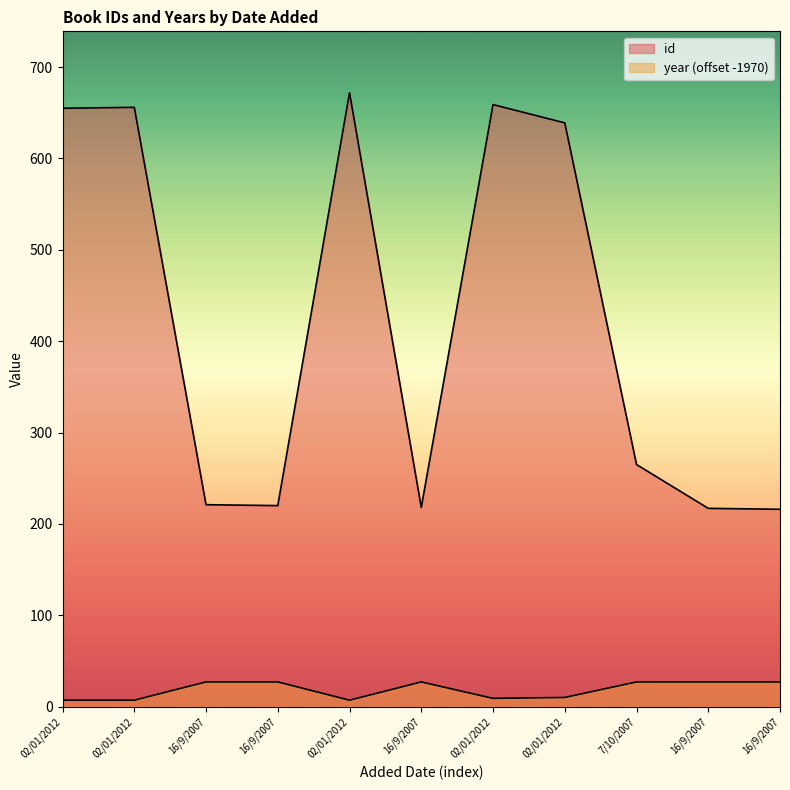

What are all the series names shown in the legend?

id, year